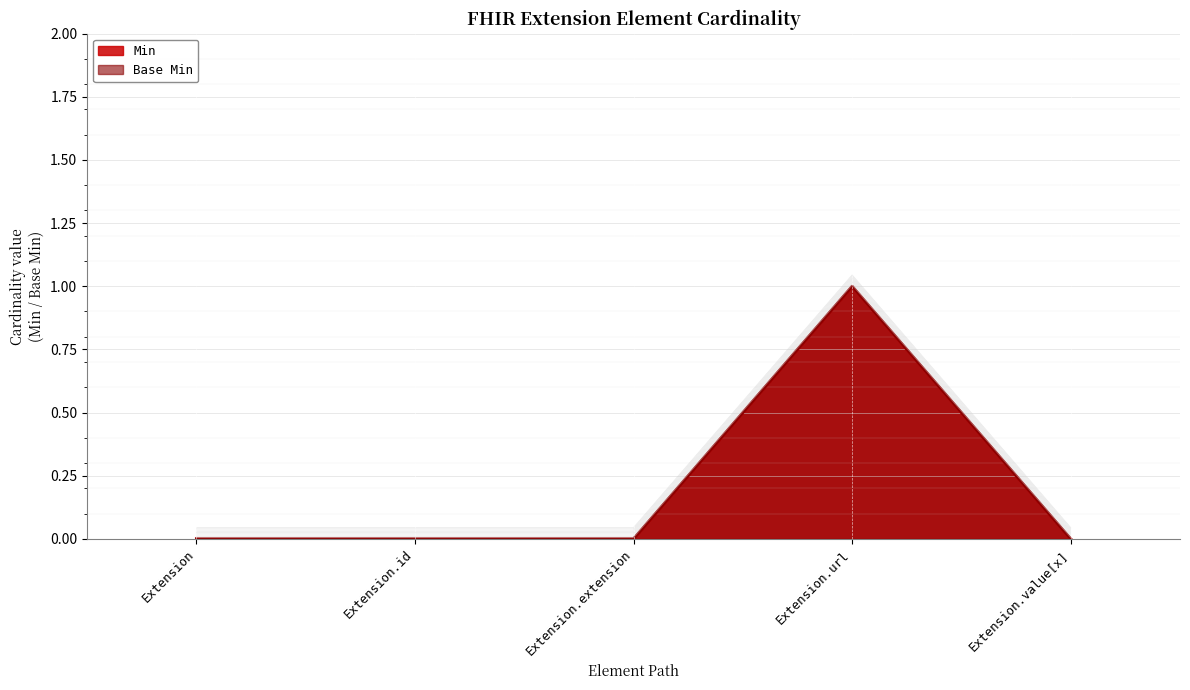

True or false: Base Min has a value of 0.0 at Extension.value[x].

True